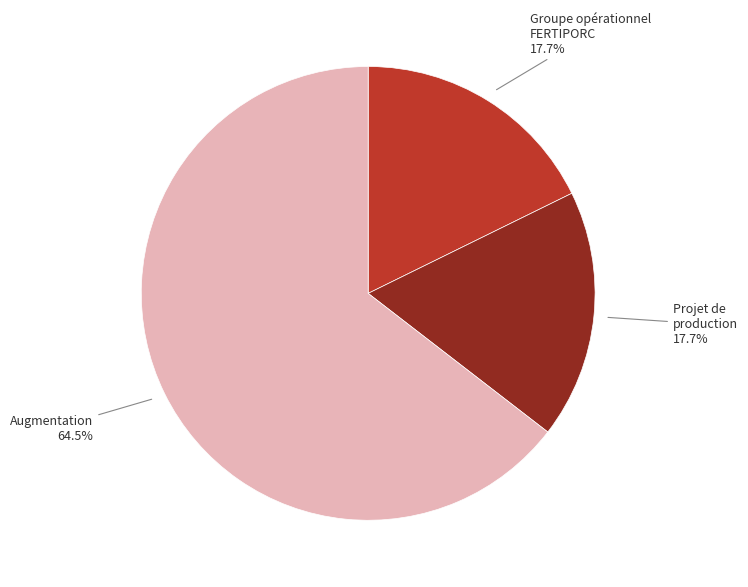

Approximately how many times larger is the value at Augmentation compared to Groupe opérationnel FERTIPORC?

3.6